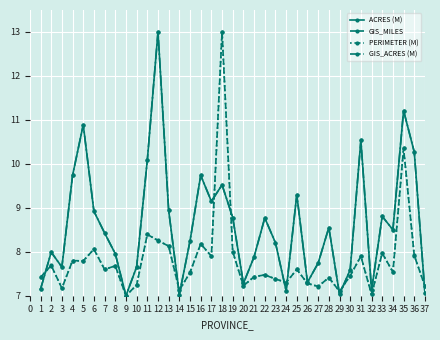

What is the smallest value displayed?

7.0